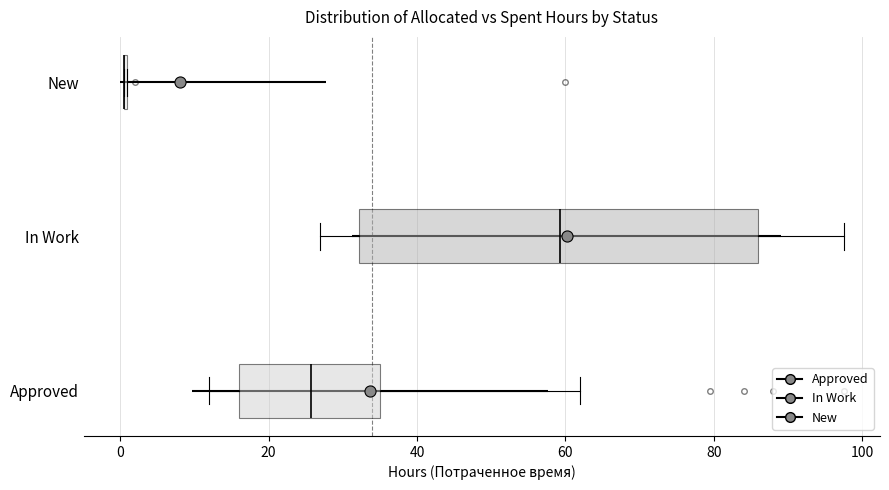

Reading bottom to top, read every box against the x-axis: the position of its median line, the range the box covers, and the ends of its whiskers. The values are not printed on the chart, so give them approximately, as read against the axis.

Approved: median 26, box 16 to 36, whiskers 12 to 62
In Work: median 60, box 32 to 86, whiskers 28 to 98
New: box collapsed to a line at 0, whiskers 0 to 0